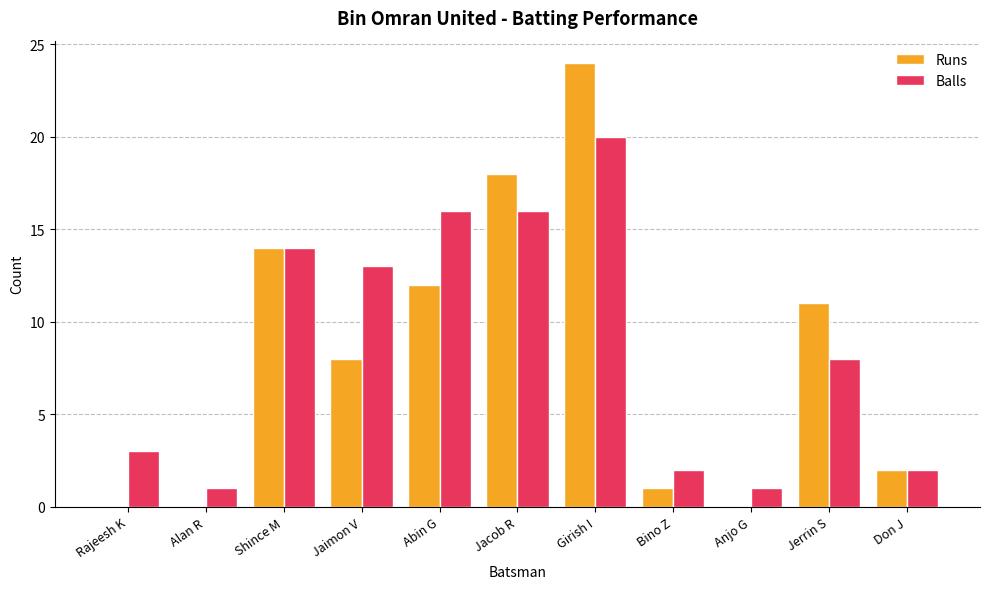

What is the sum of all Runs values?

90